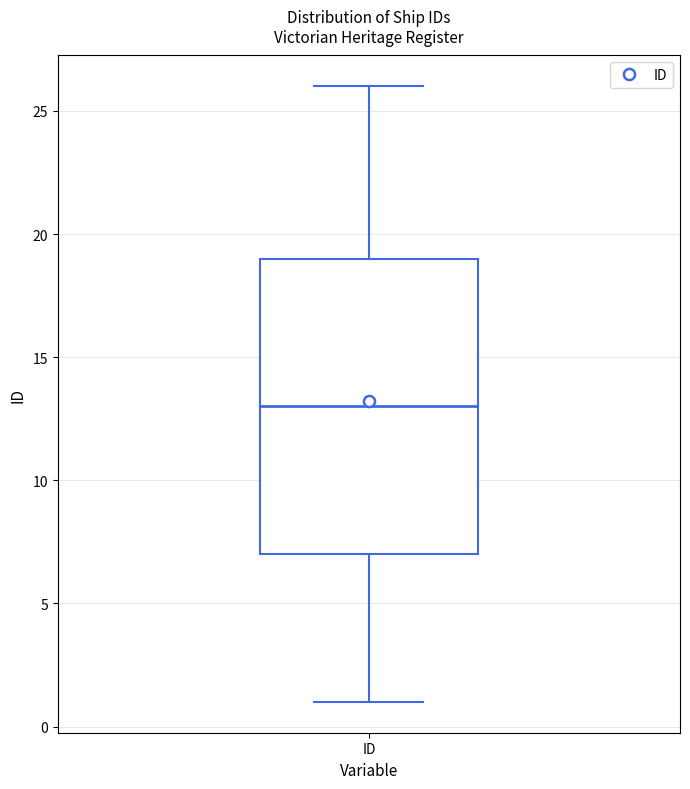

Where is the upper edge of the box for ID on the y-axis? The values are not printed on the chart, so give them approximately, as read against the axis.

19